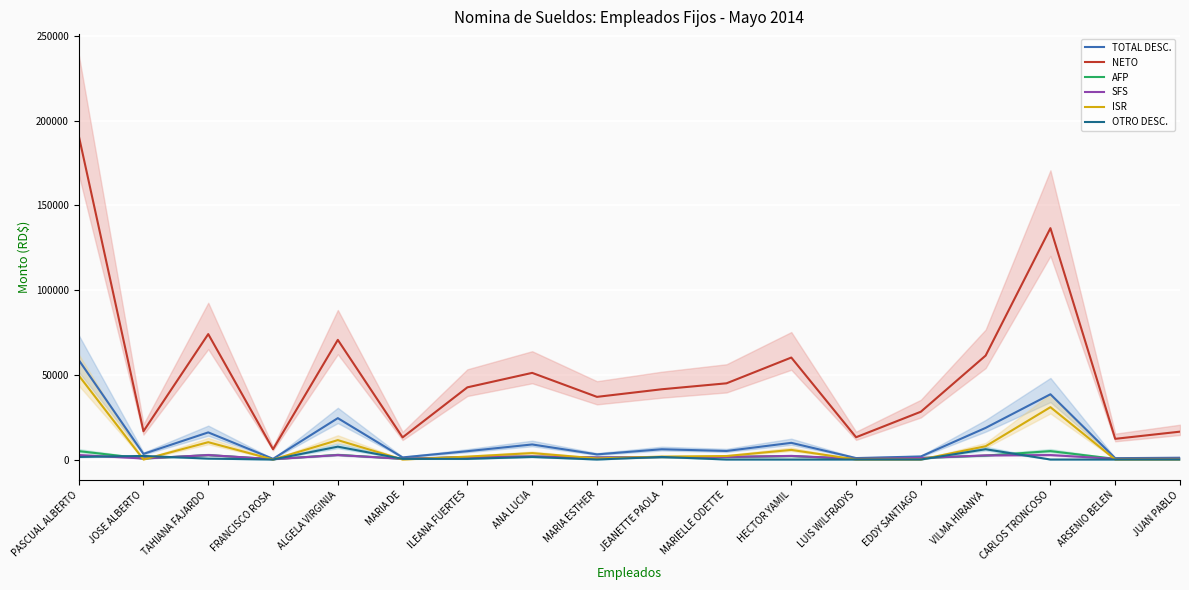

How many lines are shown in the chart?

6